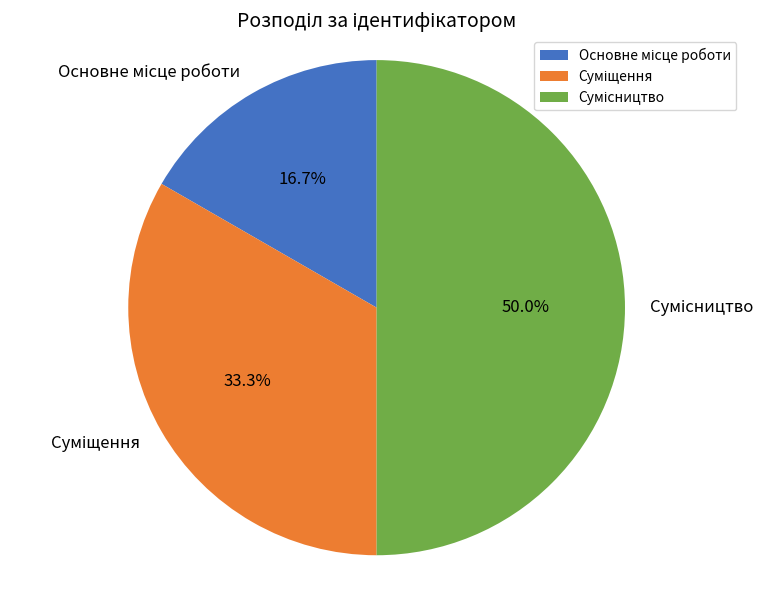

What is the smallest slice in the pie chart?

Основне місце роботи